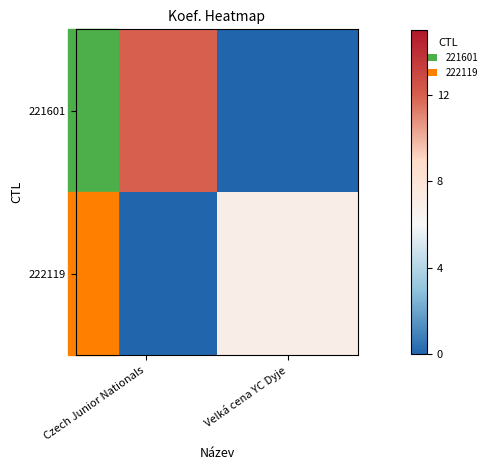

Which label corresponds to the largest value in the chart?

Czech Junior Nationals